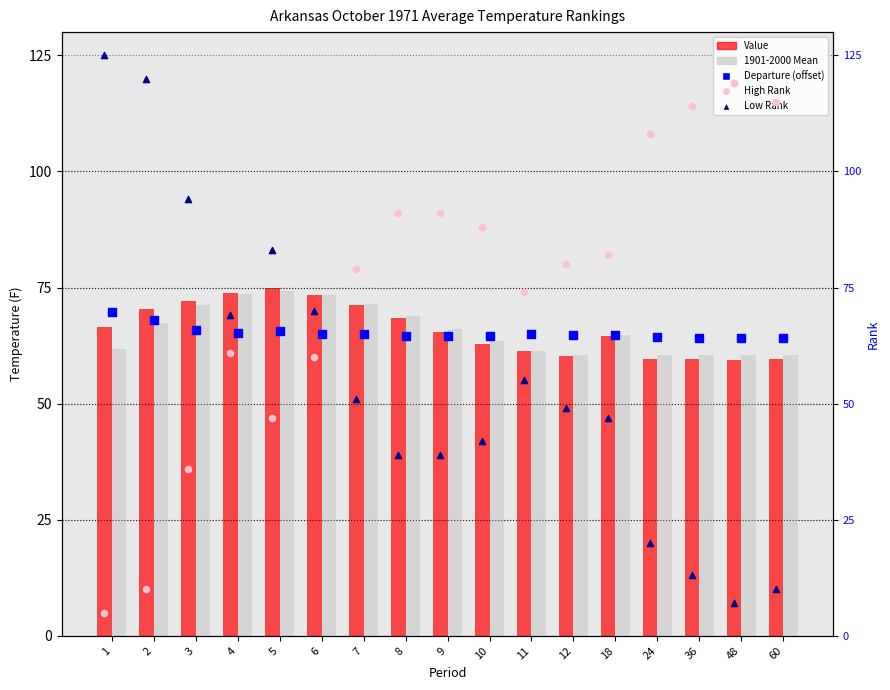

At which category is the sum across all series the highest?

5